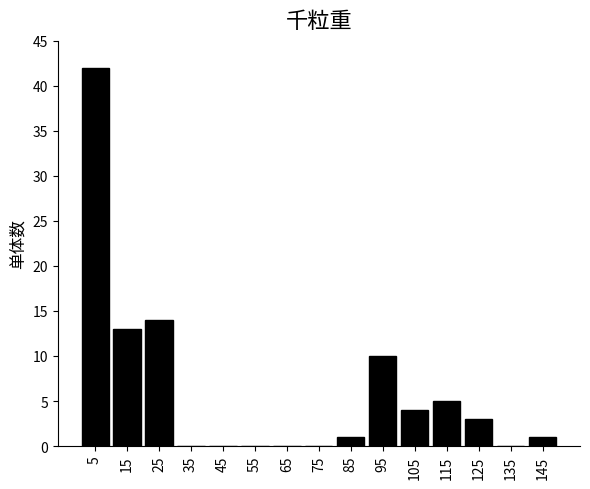

Reading left to right, extract all data points from this chart.

5=42	15=13	25=14	35=0	45=0	55=0	65=0	75=0	85=1	95=10	105=4	115=5	125=3	135=0	145=1